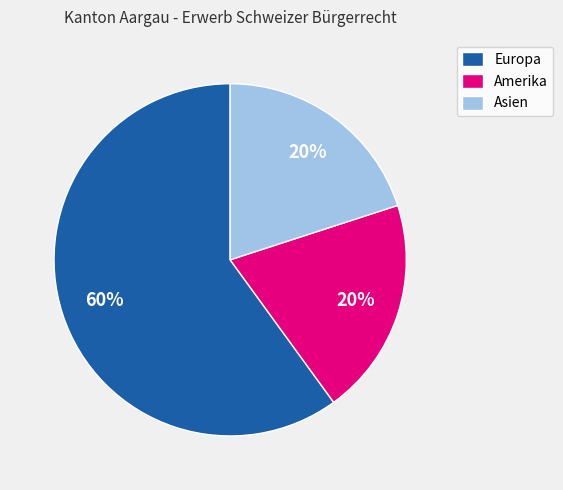

To the nearest percent, what is the combined percentage of Amerika and Europa?

80%